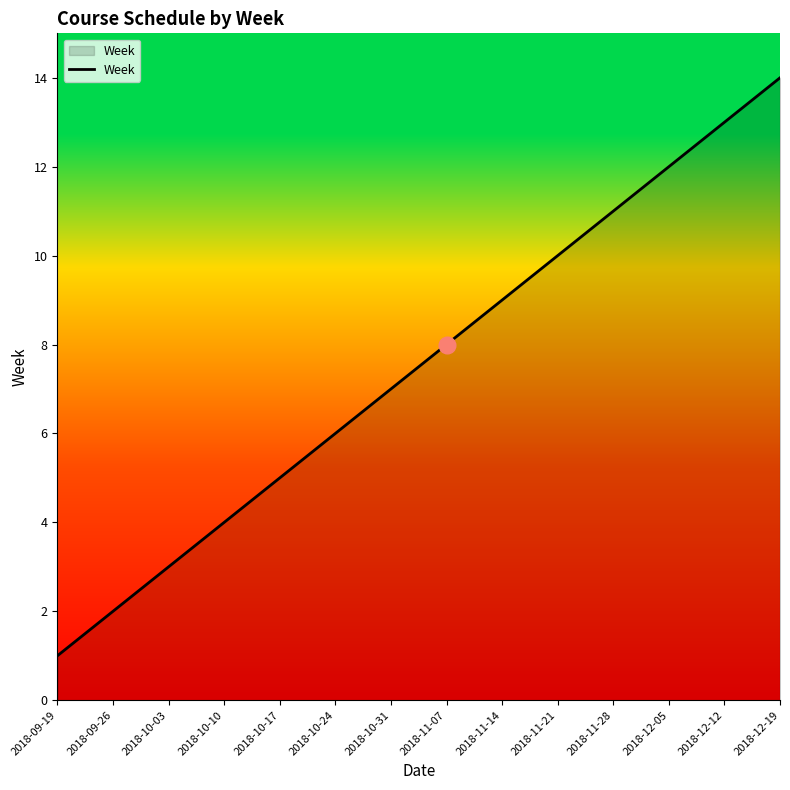

Read the value at 2018-10-31, to the nearest 10.

10